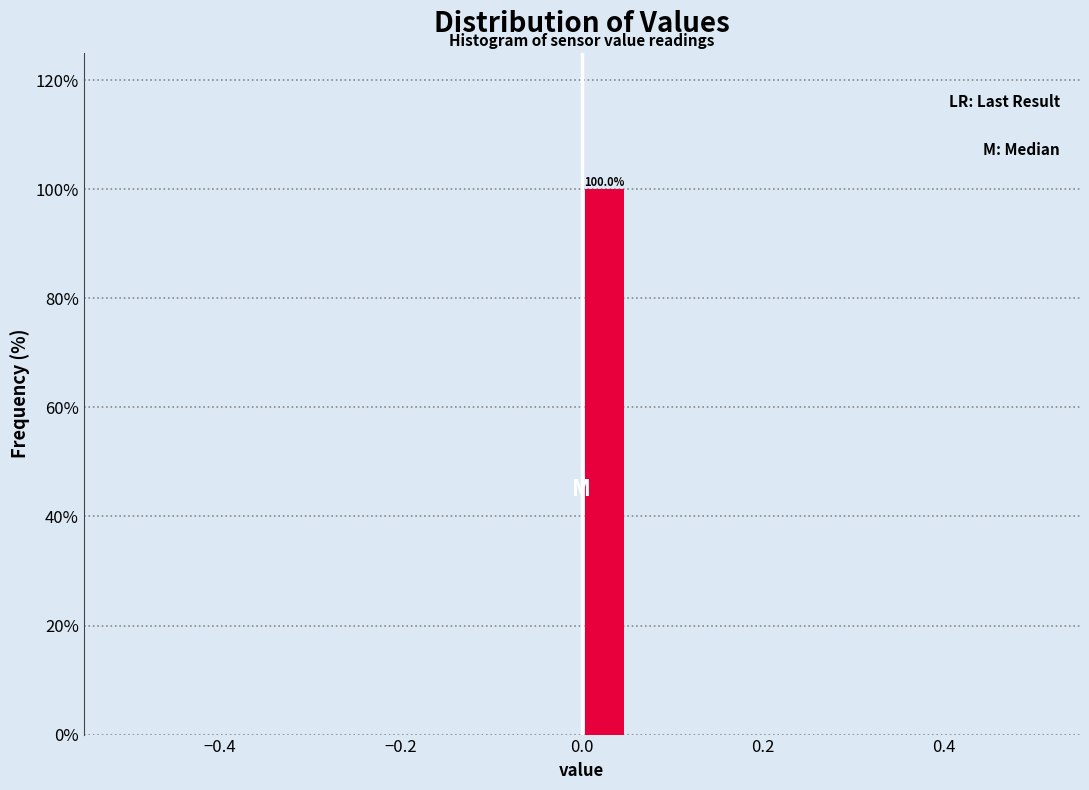

Around what value on the x-axis is the tallest bar? Give the approximate position of its centre, as read against the axis.

0.02